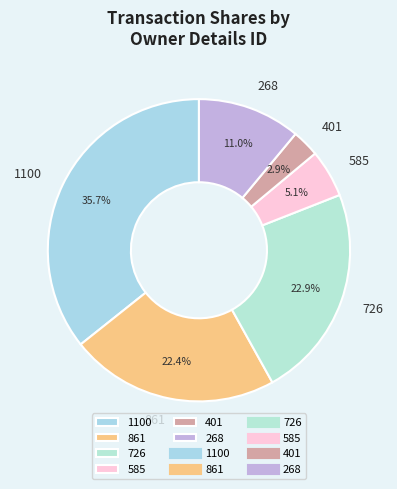

How many segments does this pie chart have?

6